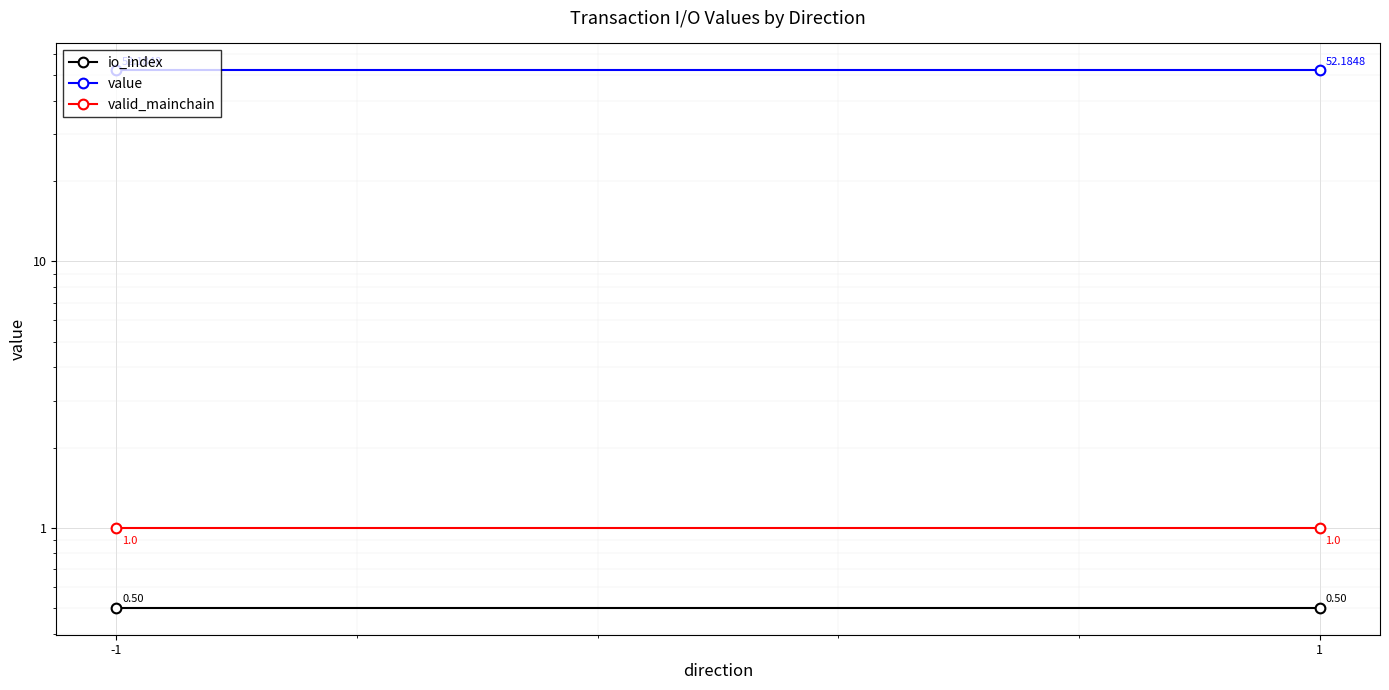

Is it true that value equals 16.7 at 1?

False